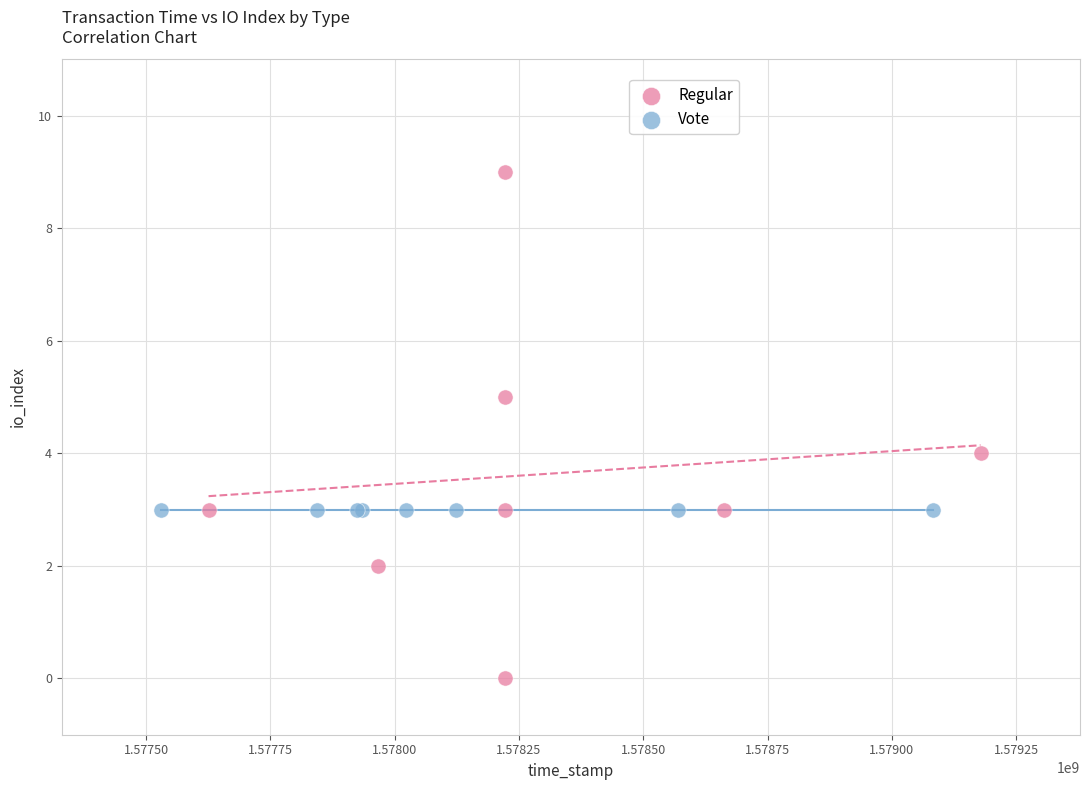

Which series contains the lowest Y value?

Regular